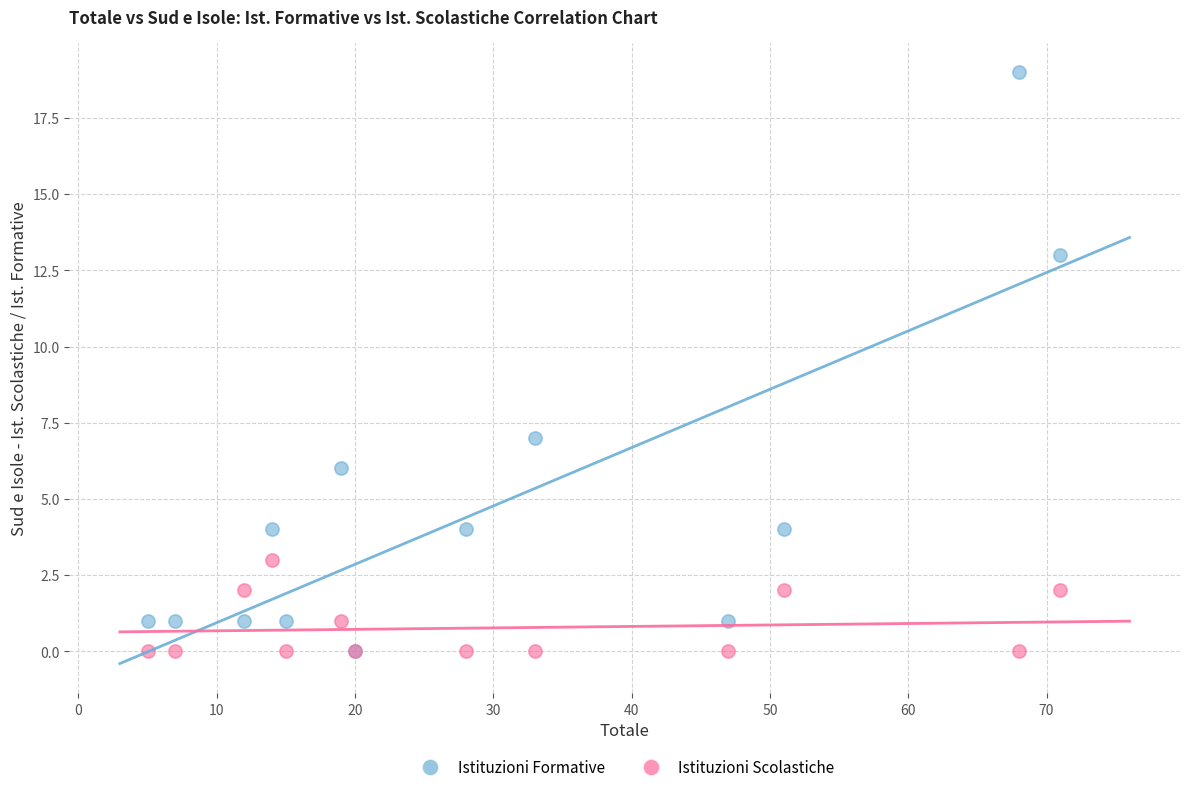

Across all series, what Y value is closest to 9?

7